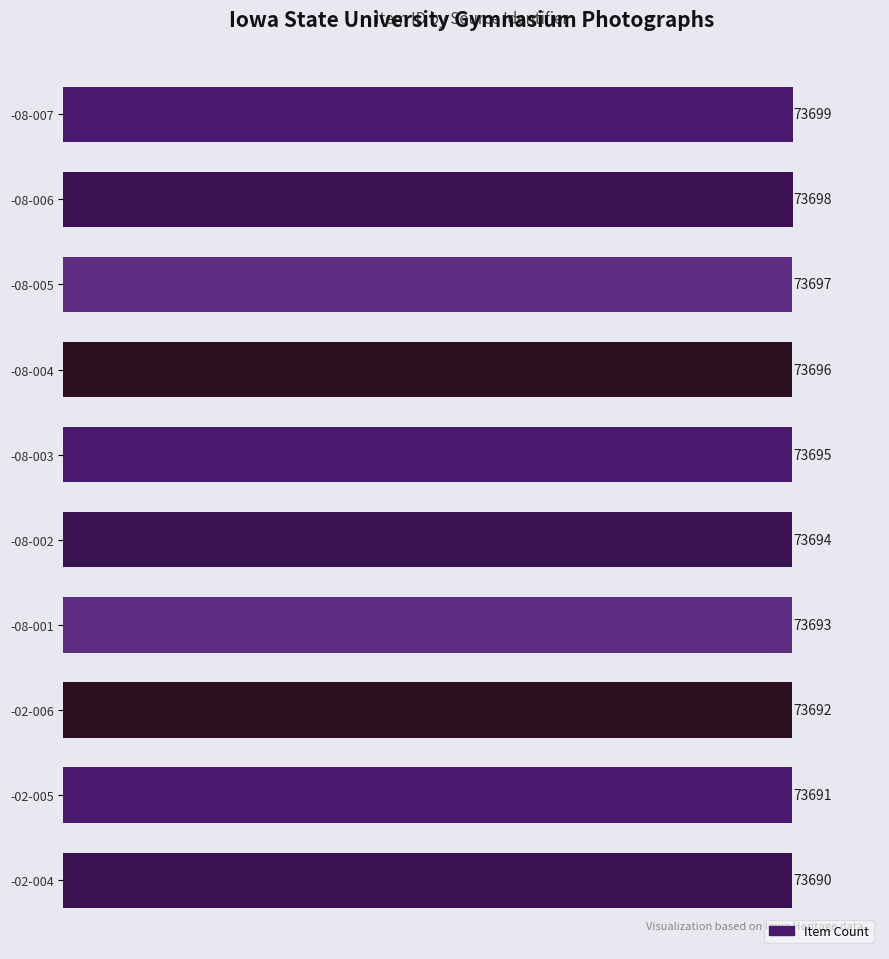

Where is the data nearest to the value 73694?

-08-002